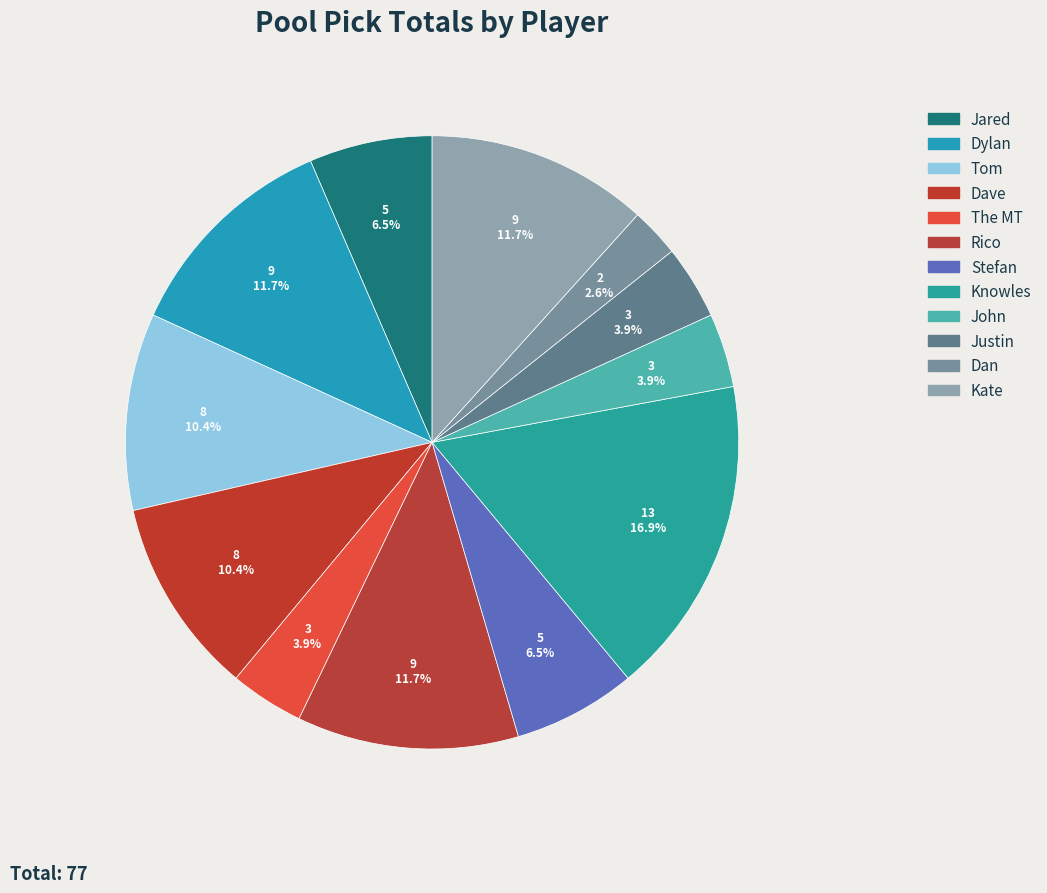

Does any single category account for the majority?

No